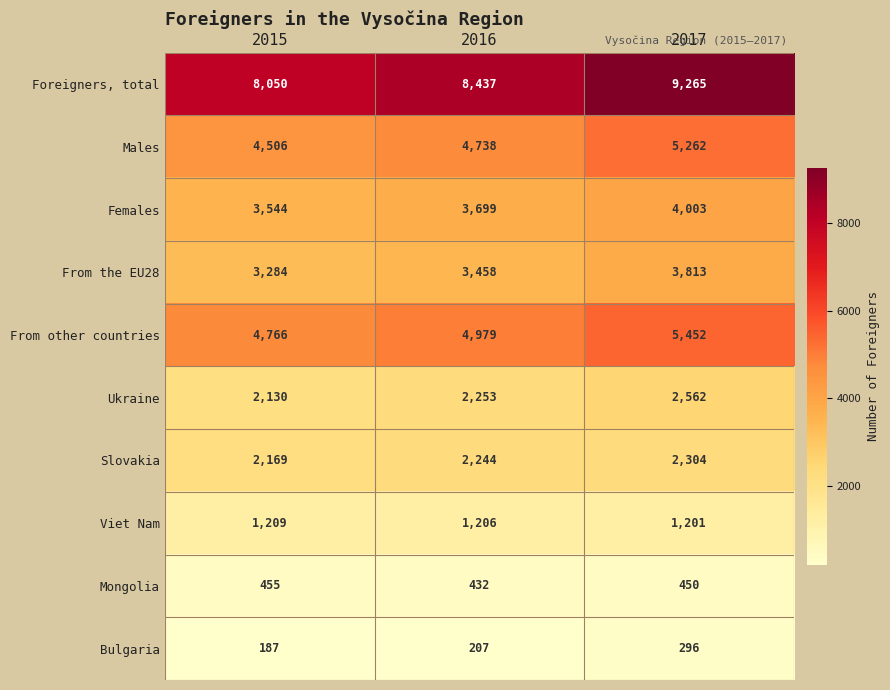

At which label is From other countries closest to 5109?

2016